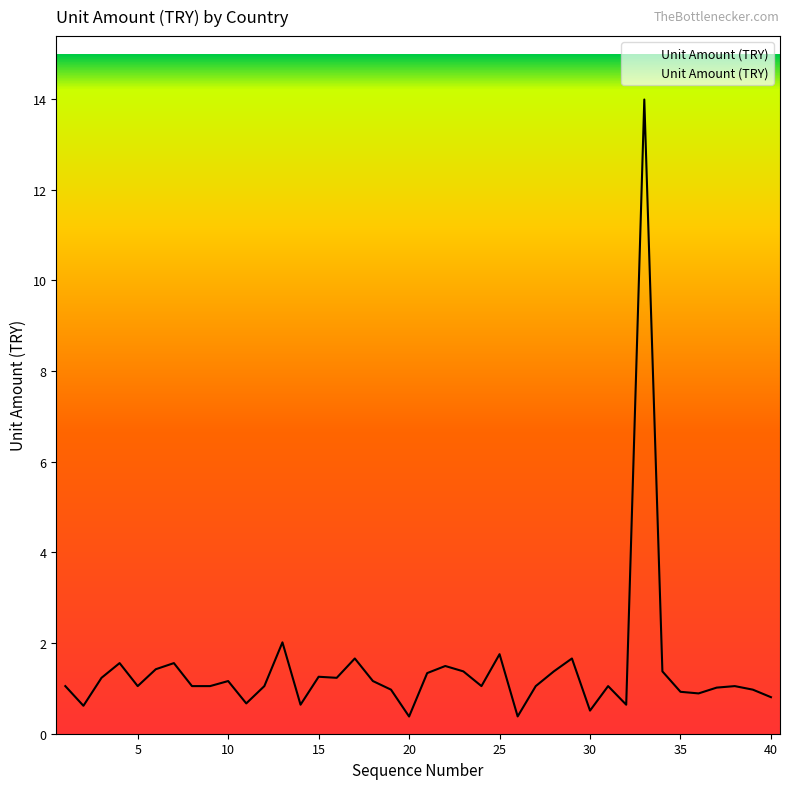

What is the difference between the maximum and minimum values?

13.6